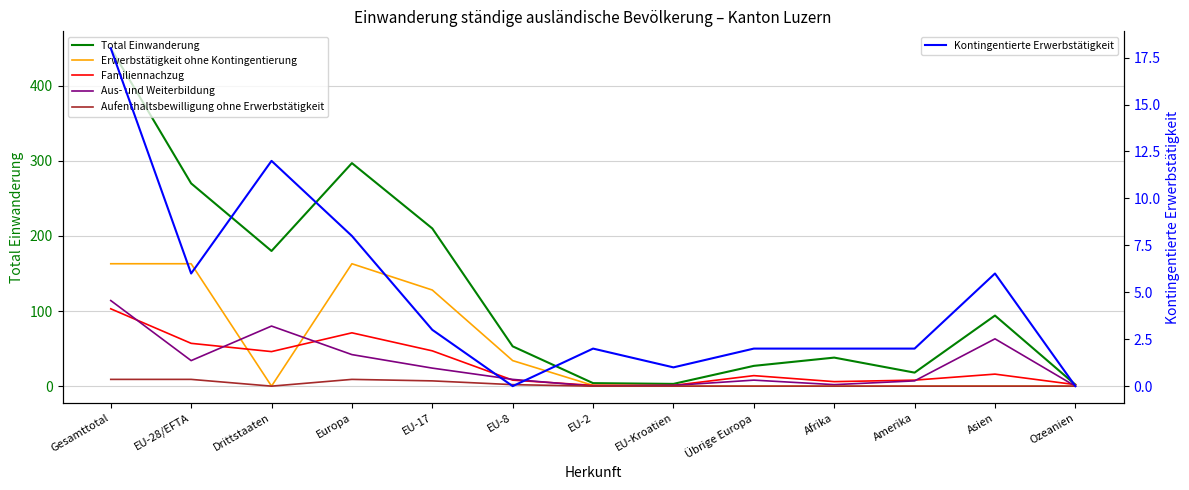

What is the total value across all series at Amerika?

35